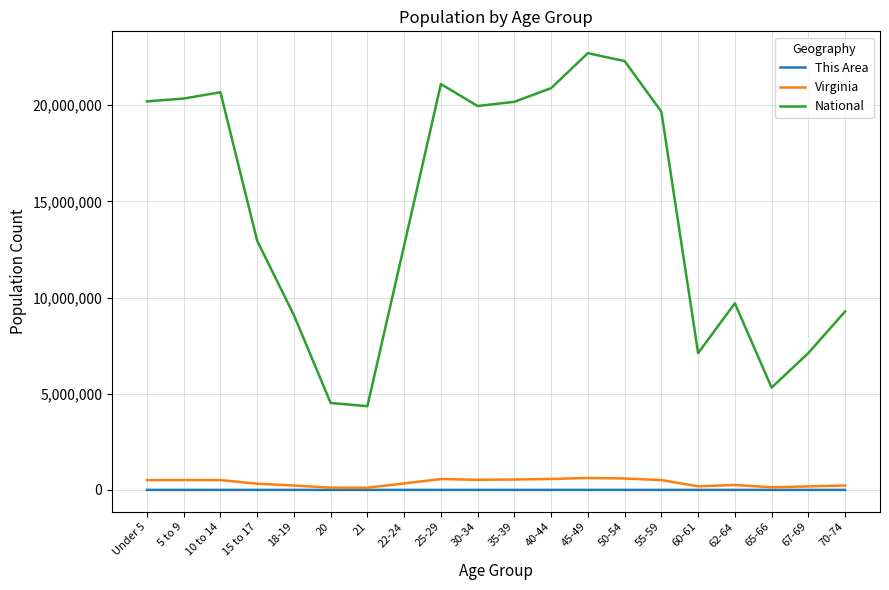

True or false: Virginia and National intersect in this chart.

False